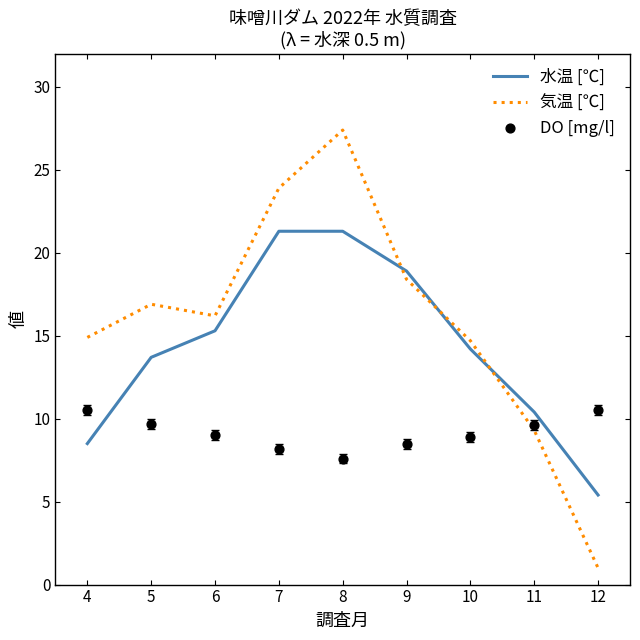

Which series contains the highest Y value?

気温 [℃]